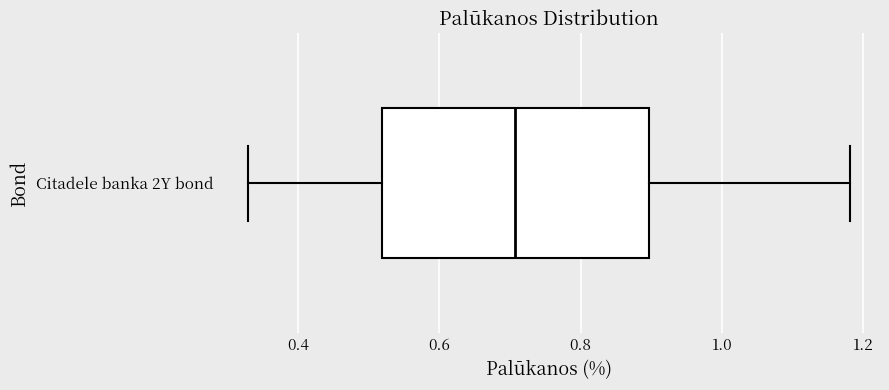

Read this box plot against the x-axis: the position of the median line, the range covered by the box, and the ends of both whiskers. The values are not printed on the chart, so give them approximately, as read against the axis.

median 0.70, box 0.52 to 0.90, whiskers 0.32 to 1.18